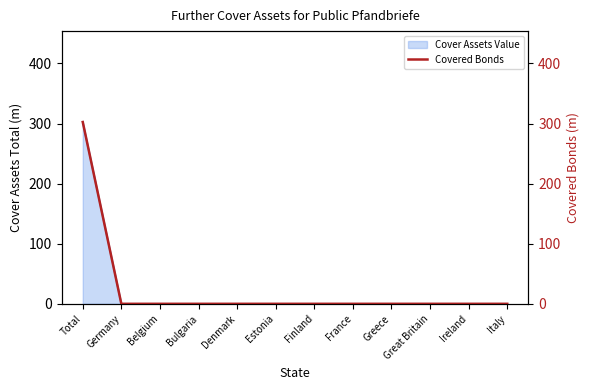

What is the label of the 11th point from the right?

Germany